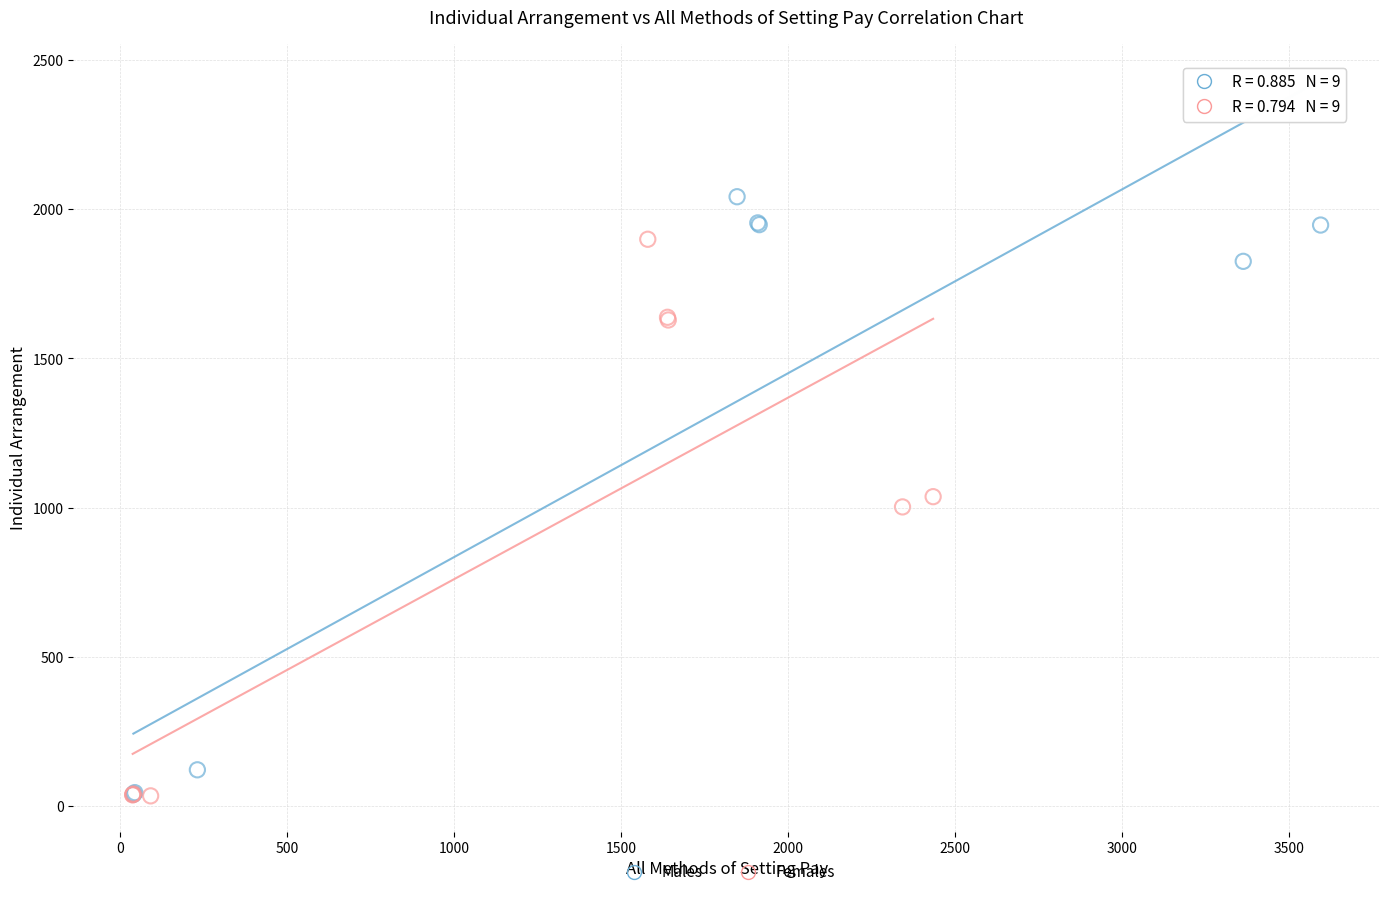

Which series reaches the maximum Y coordinate?

Males